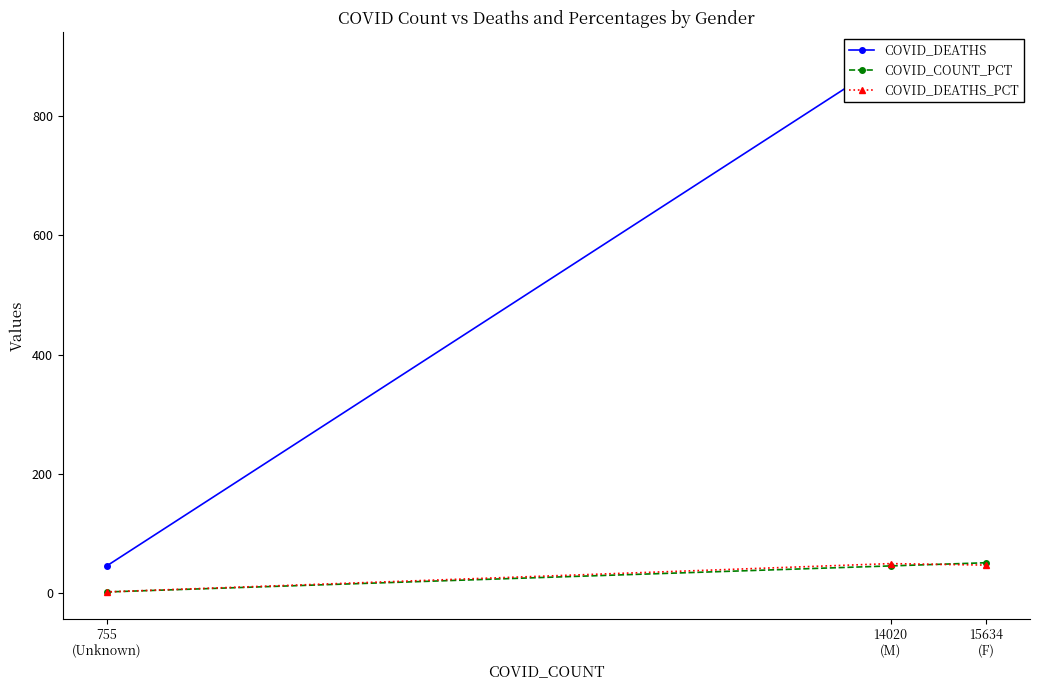

At which category is the sum across all series the highest?

14020
(M)